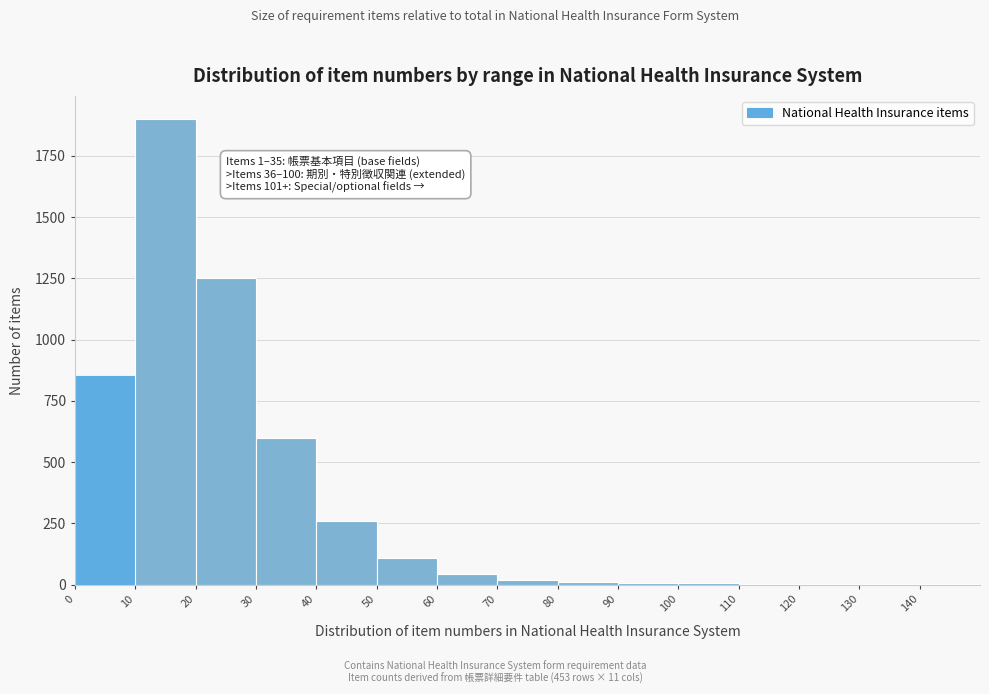

Over which range of the x-axis is the bar tallest?

10 to 20